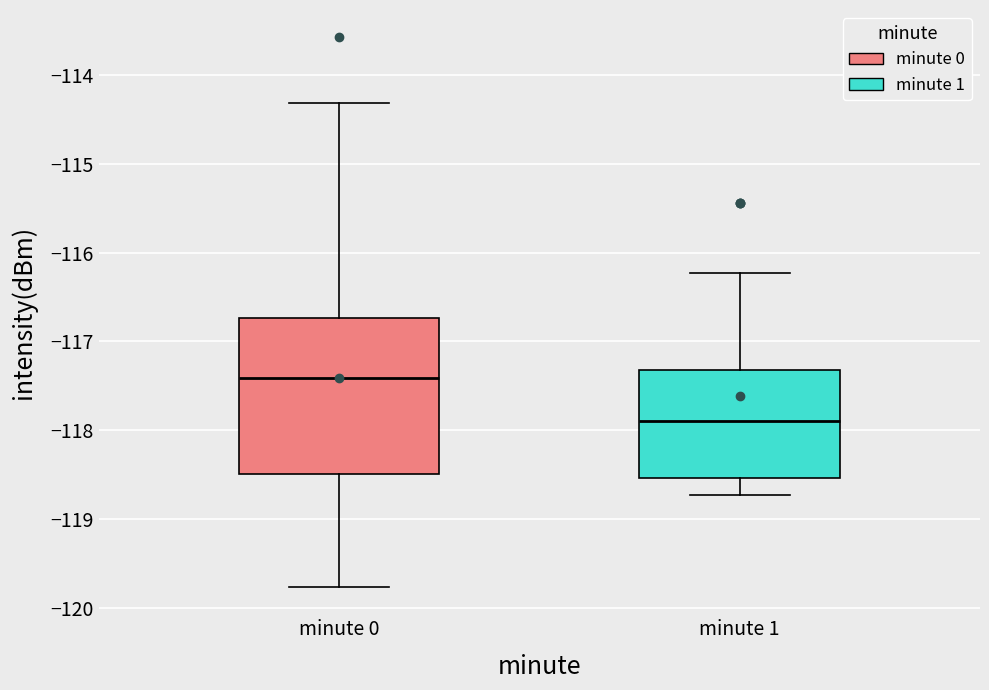

Reading left to right, transcribe this box plot: for each box, give where its median line is, the range the box spans, and where its two whiskers end, as read against the y-axis. The values are not printed on the chart, so give them approximately, as read against the axis.

minute 0: median -117.4, box -118.5 to -116.7, whiskers -119.8 to -114.3
minute 1: median -117.9, box -118.5 to -117.3, whiskers -118.7 to -116.2